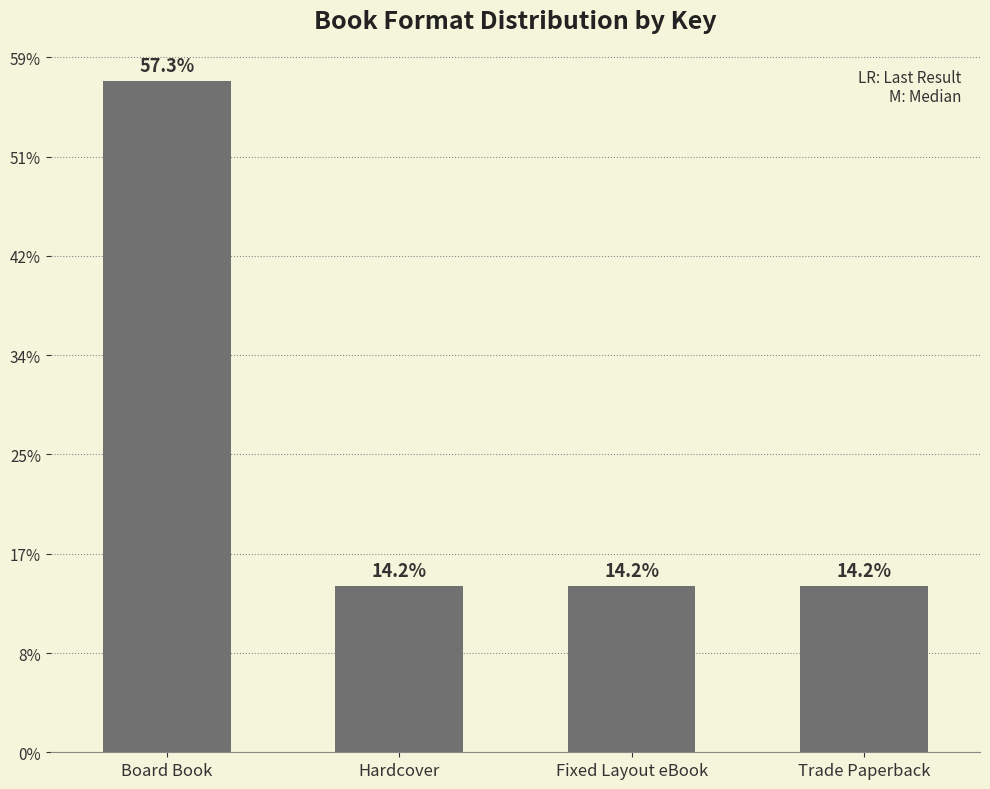

What is the ratio of the value at Trade Paperback to the value at Fixed Layout eBook?

1.0